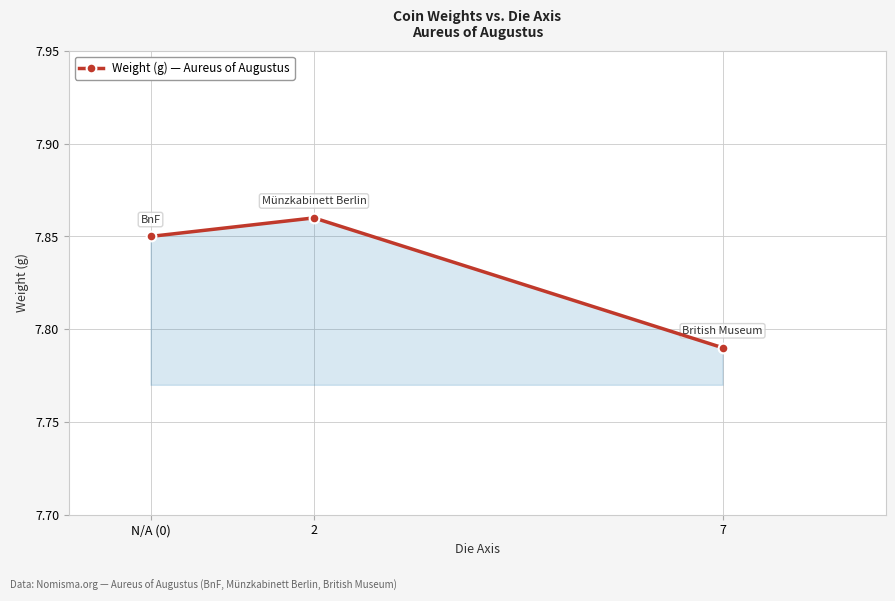

The value at 7 is 11.9. True or false?

False